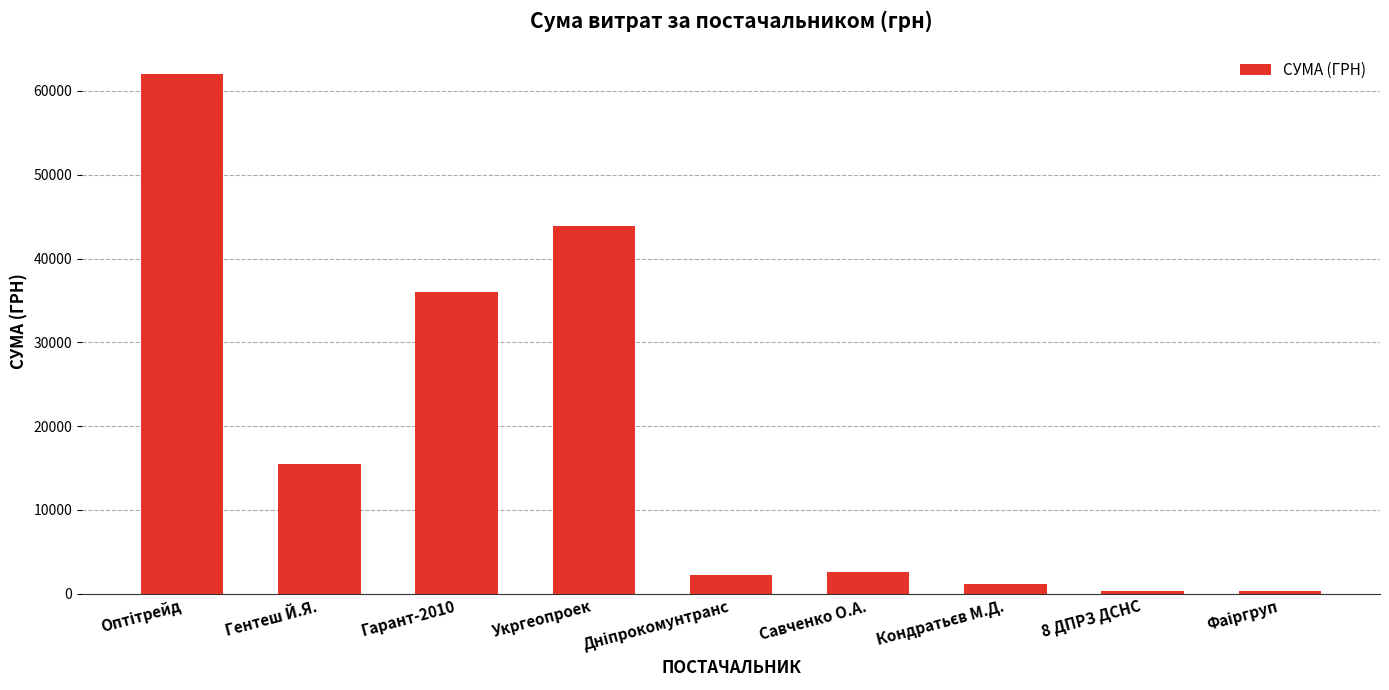

What is the value of the 2nd bar from the left?

15466.0